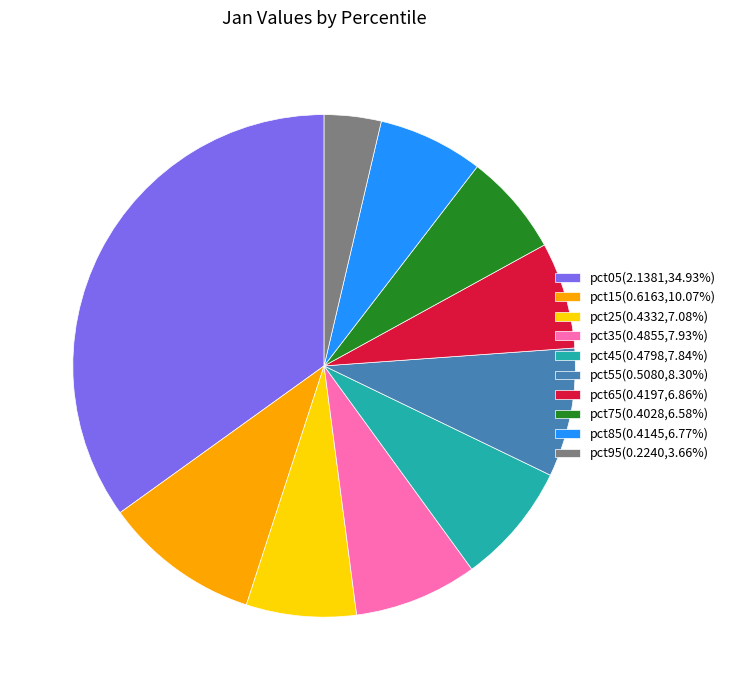

Does pct05 account for over 50% of the chart?

No